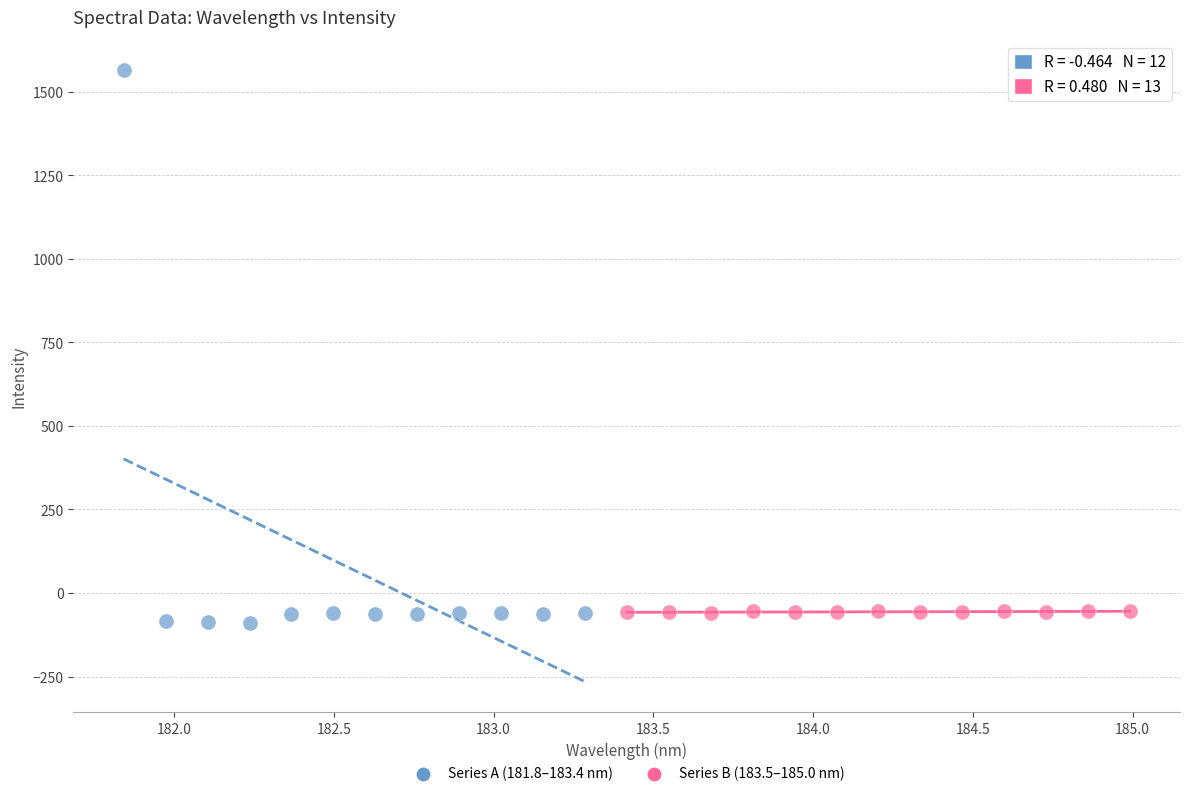

Which series contains the highest Y value?

Series A (181.8–183.4 nm)